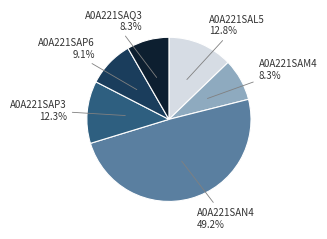

What percentage is NOT represented by A0A221SAP6?

90.9%